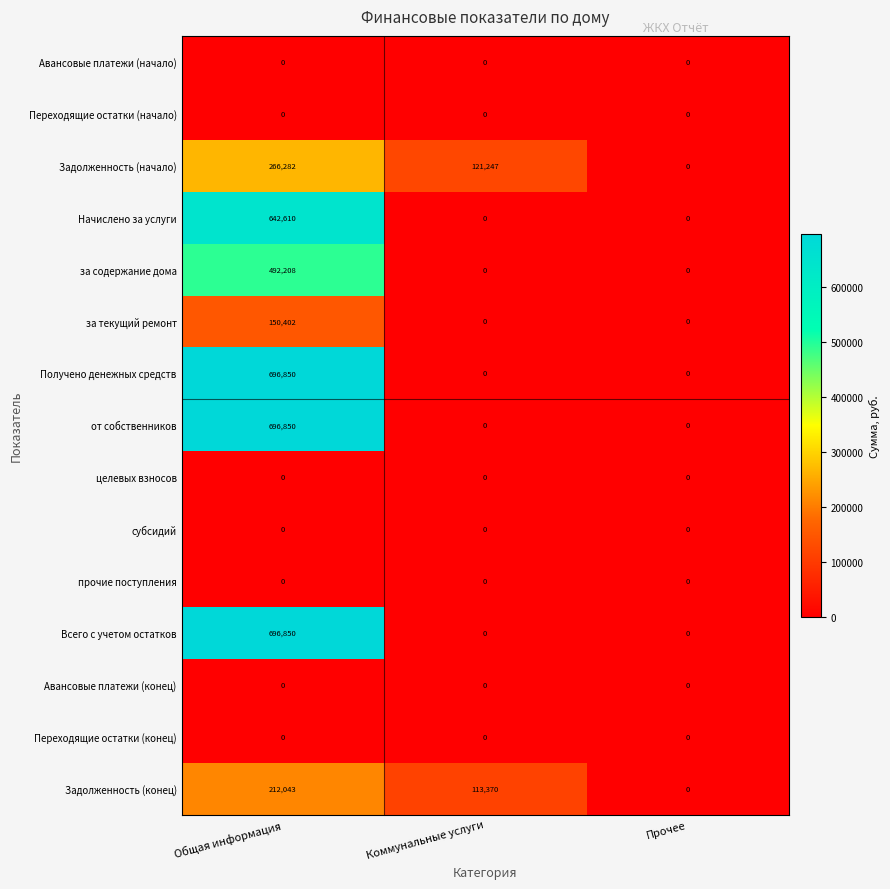

At which label is Задолженность (конец) closest to 106021?

Коммунальные услуги